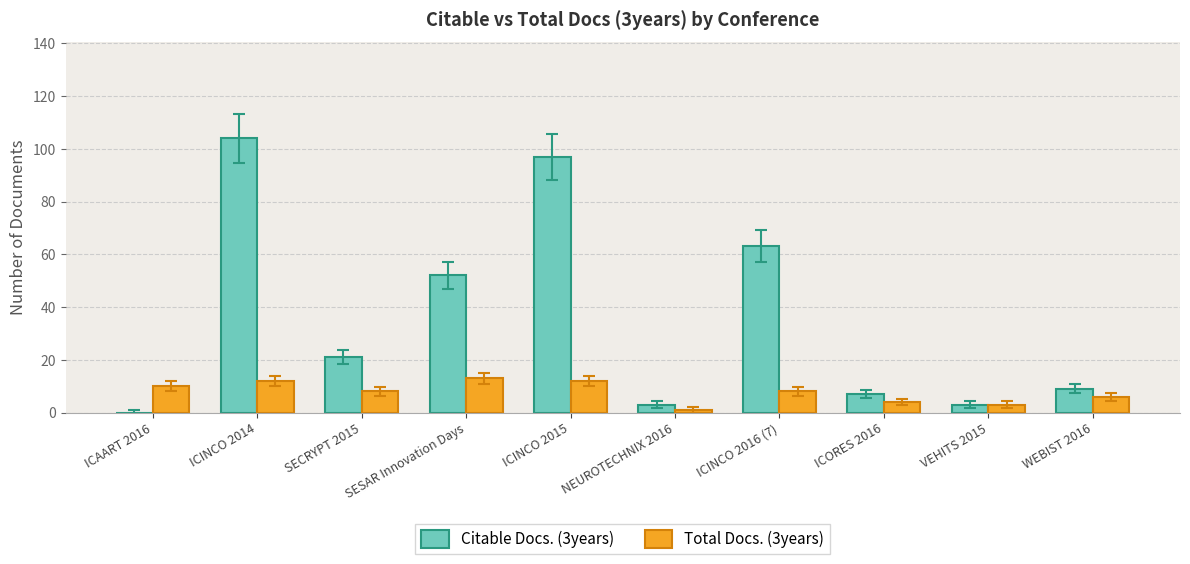

Reading left to right, transcribe all the data shown in this chart.

Citable Docs. (3years): 0	104	21	52	97	3	63	7	3	9
Total Docs. (3years): 10	12	8	13	12	1	8	4	3	6